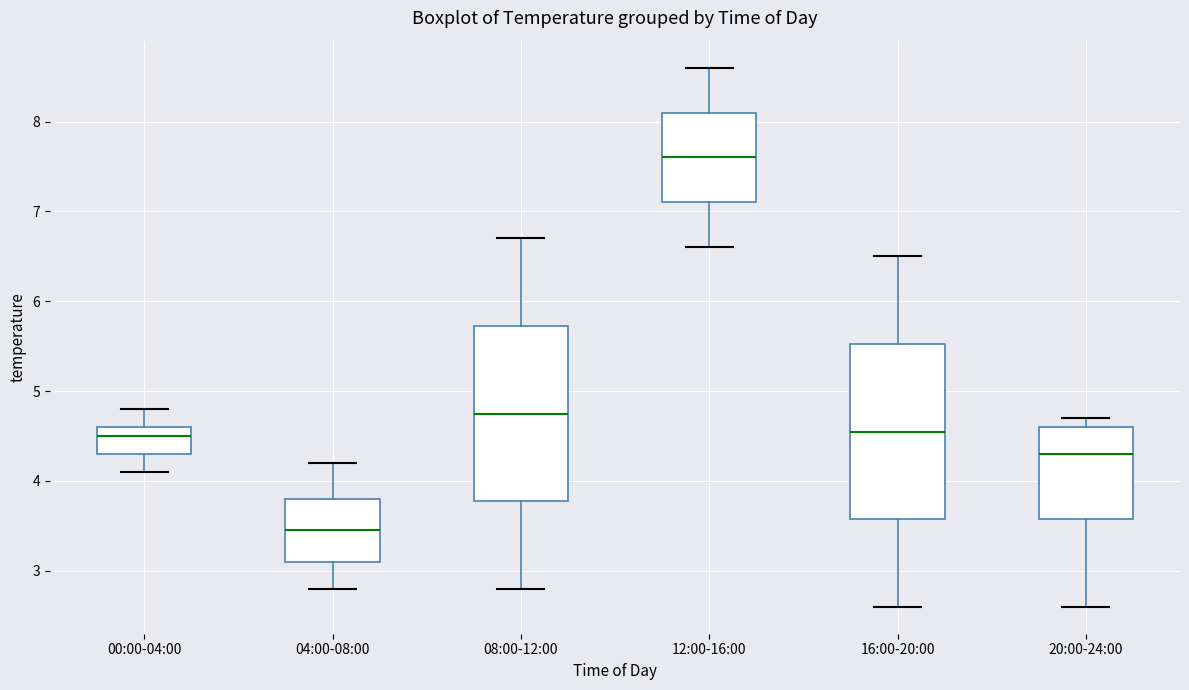

Which box's median line is the highest?

12:00-16:00